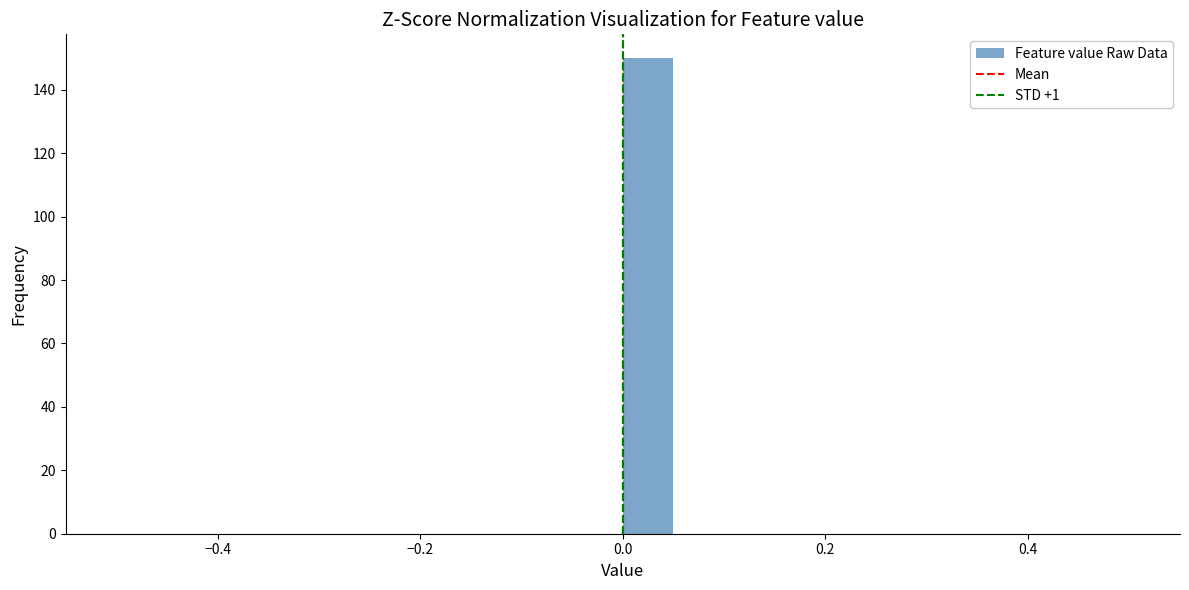

Read against the x-axis, roughly where is the centre of the tallest bar?

0.02